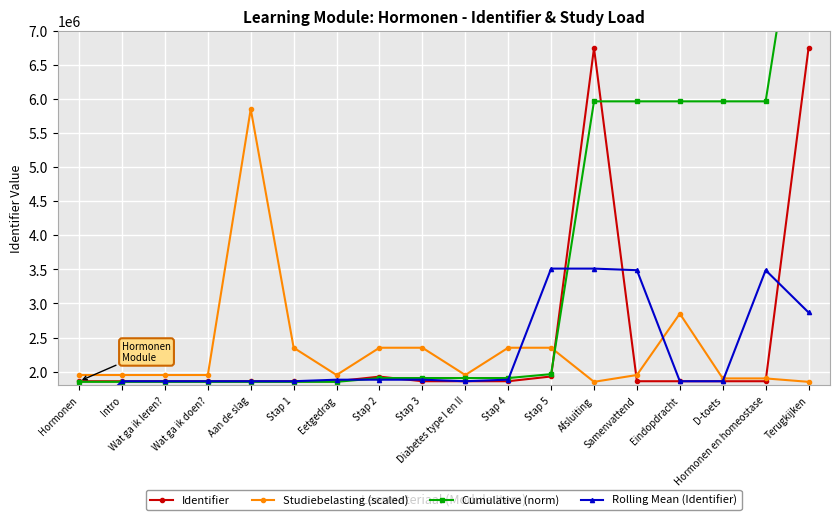

How many values in the Studiebelasting (scaled) series are below 1950000?

4